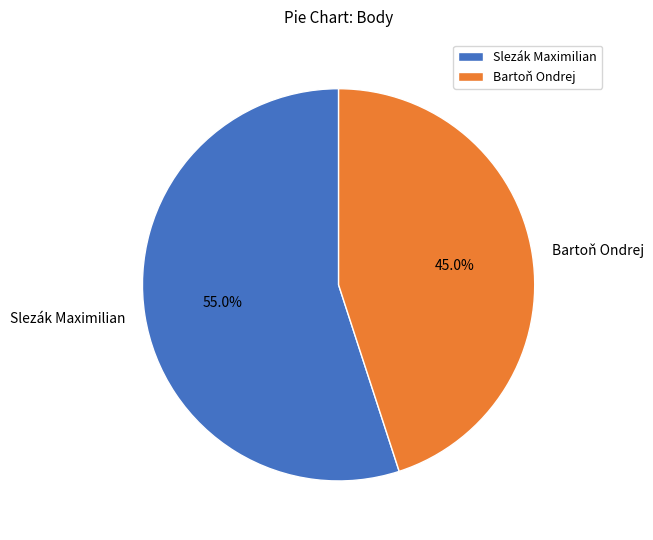

To the nearest percent, what is the average slice percentage?

50%